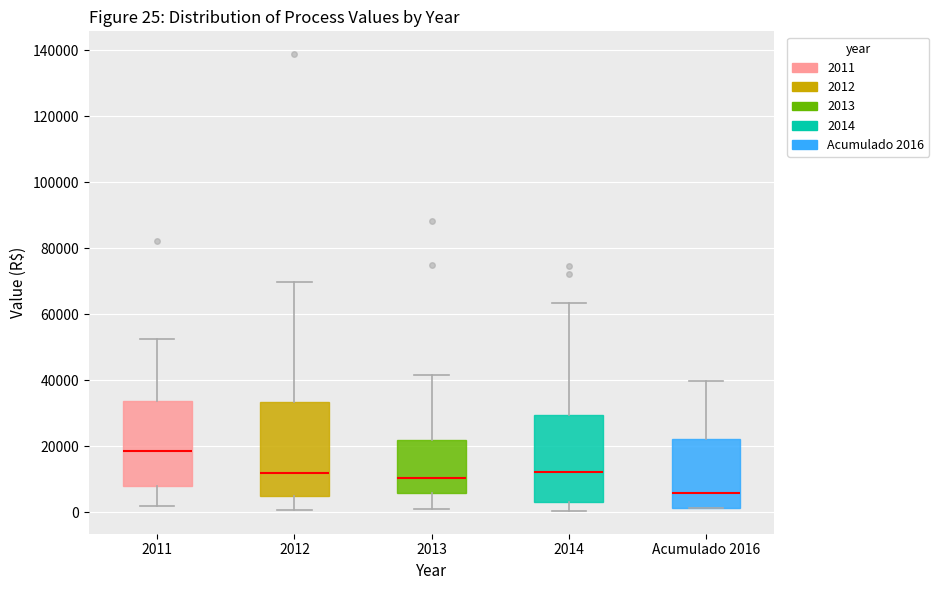

Which box is the tallest, from its lower edge to its upper edge?

2012